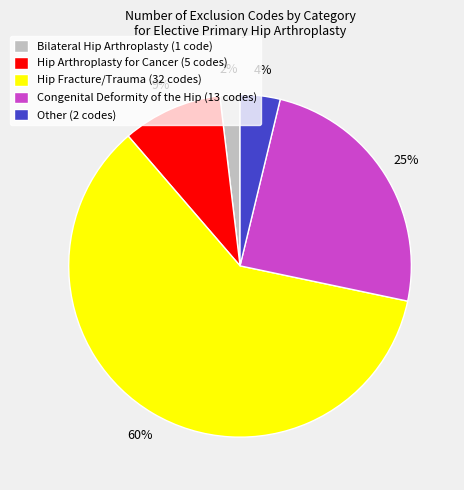

Between Hip Fracture/Trauma (32 codes) and Bilateral Hip Arthroplasty (1 code), which is larger?

Hip Fracture/Trauma (32 codes)